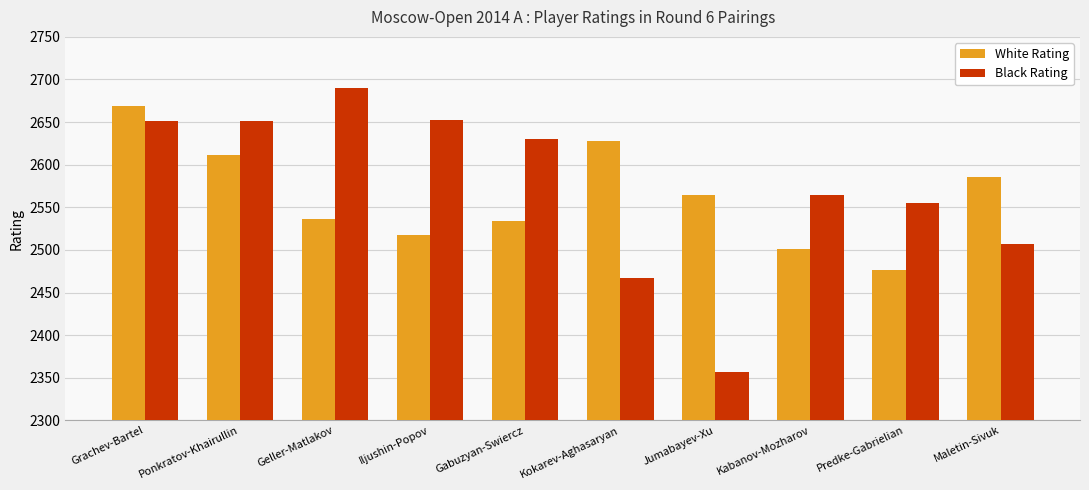

What is the label of the 10th bar from the right?

Grachev-Bartel